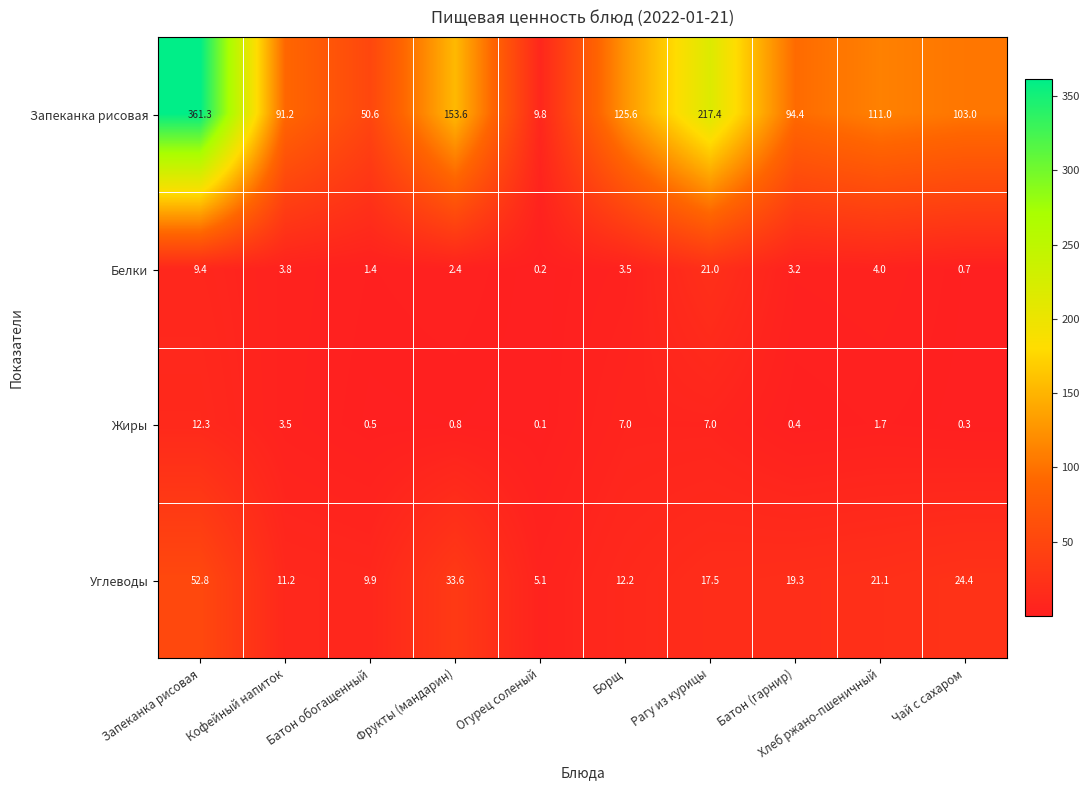

Where is Запеканка рисовая nearest to the value 185?

Фрукты (мандарин)